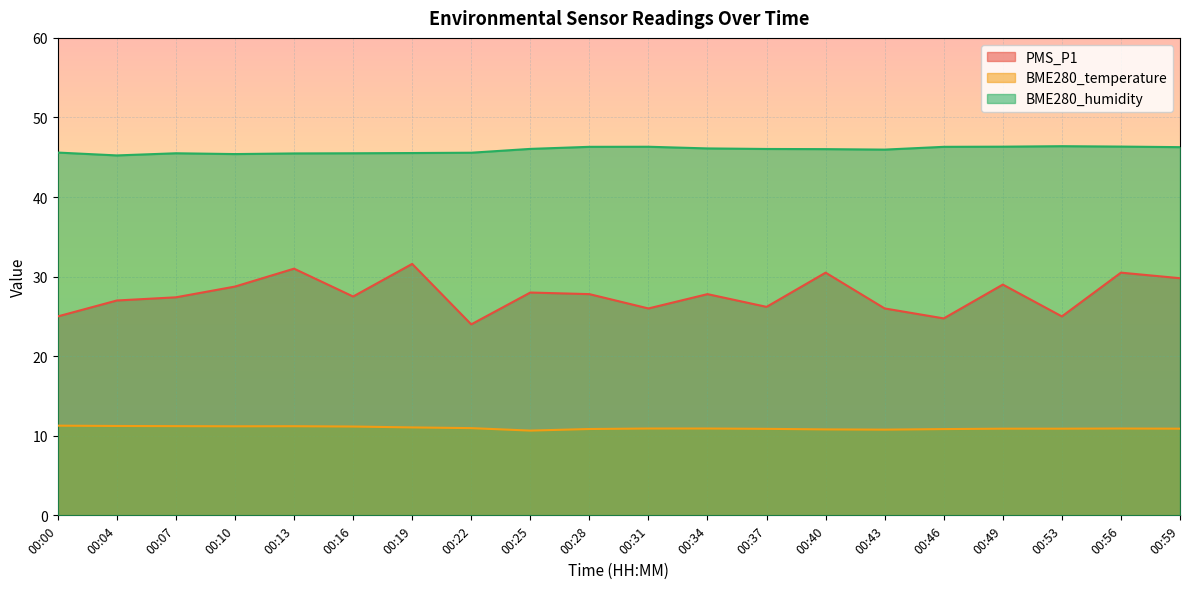

True or false: BME280_temperature and PMS_P1 intersect in this chart.

False